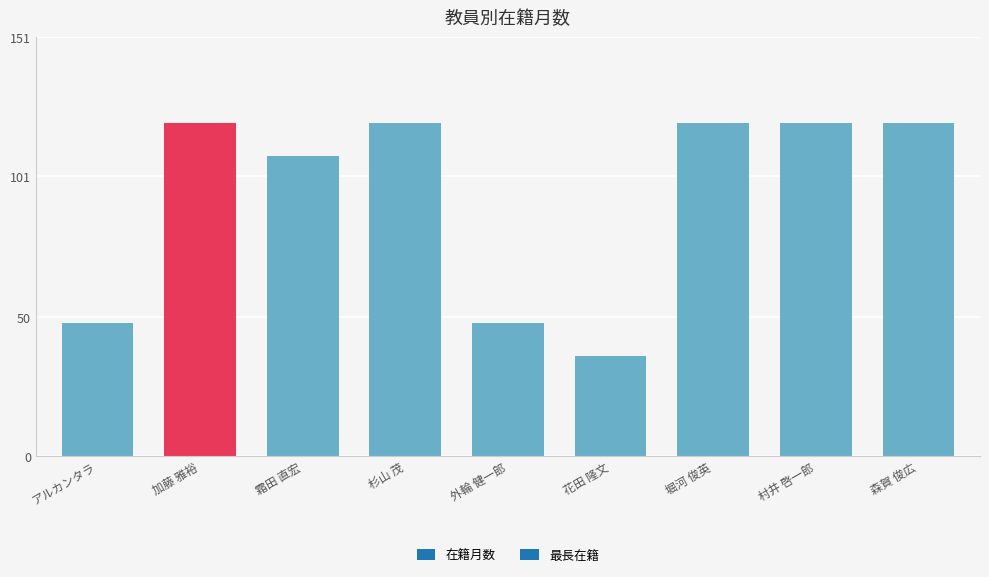

Between 霜田 直宏 and 杉山 茂, which is larger?

杉山 茂